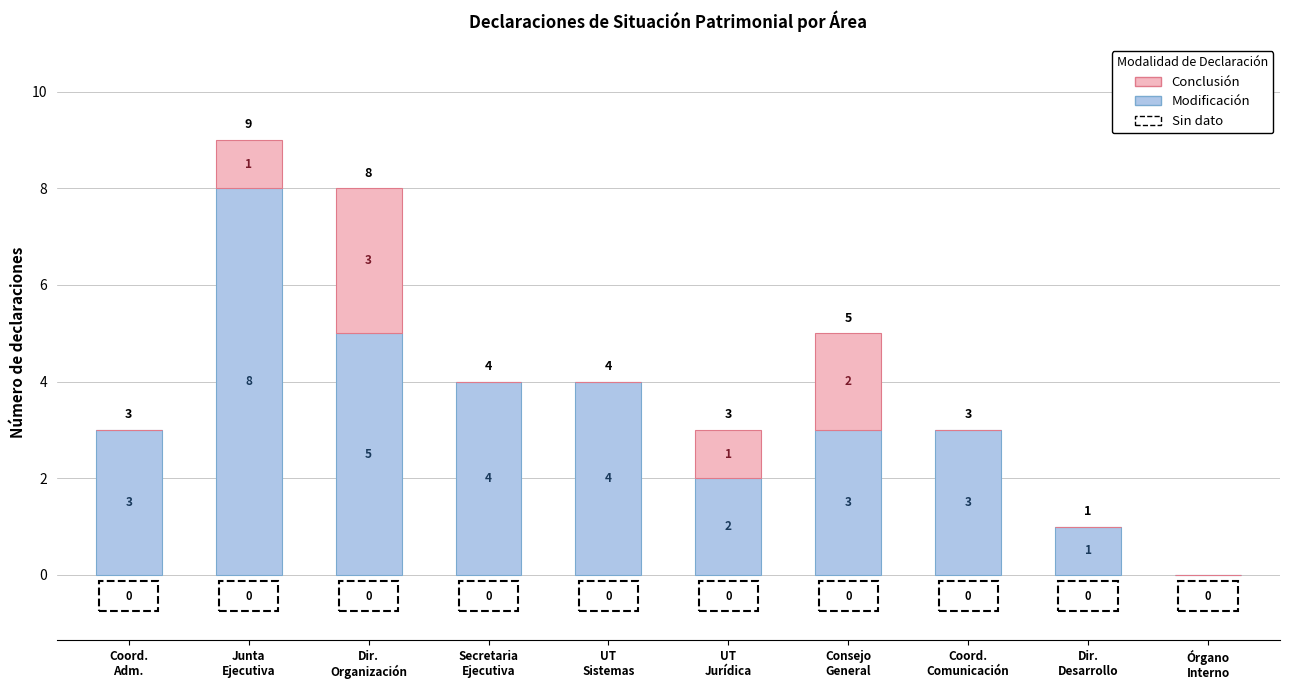

What is the highest value of the Modificación series?

8